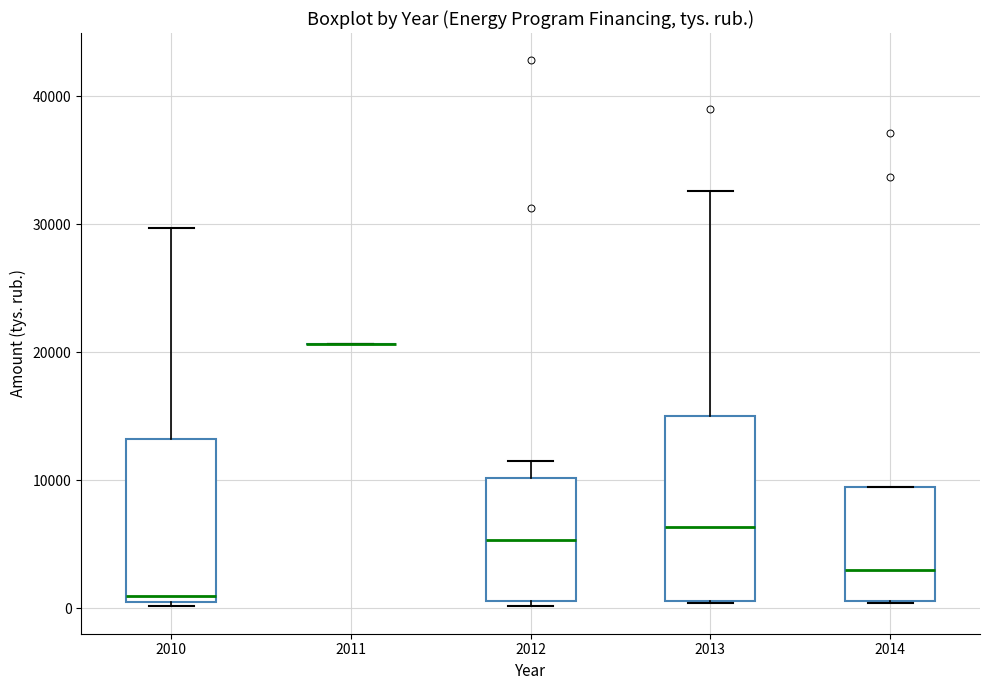

Comparing the boxes themselves (not the whiskers), which one is the tallest?

2013